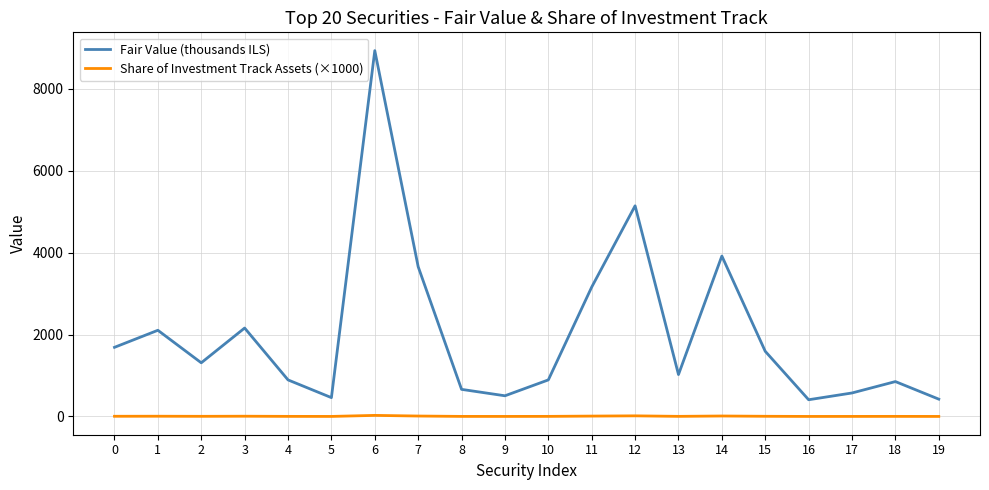

True or false: Share of Investment Track Assets (×1000) has more than 0 interior local peaks.

True